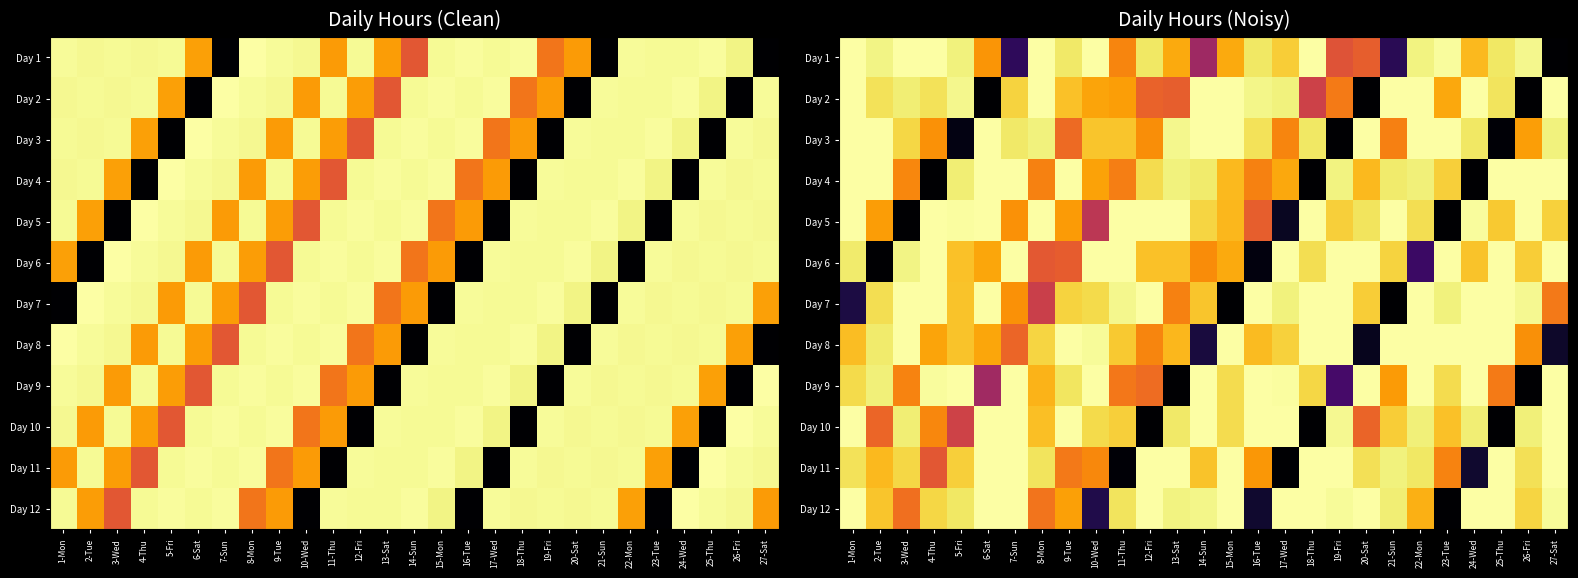

What is the approximate value of Day 5 at 19-Fri?

13.3